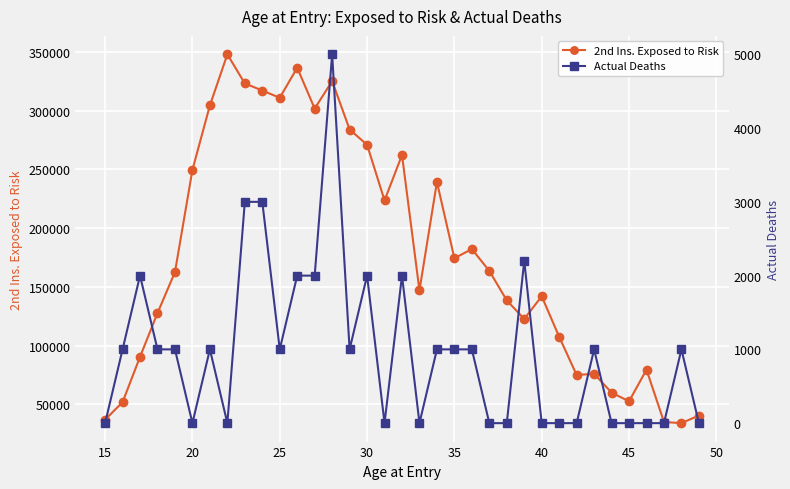

At how many categories does at least one series exceed 32420?

35